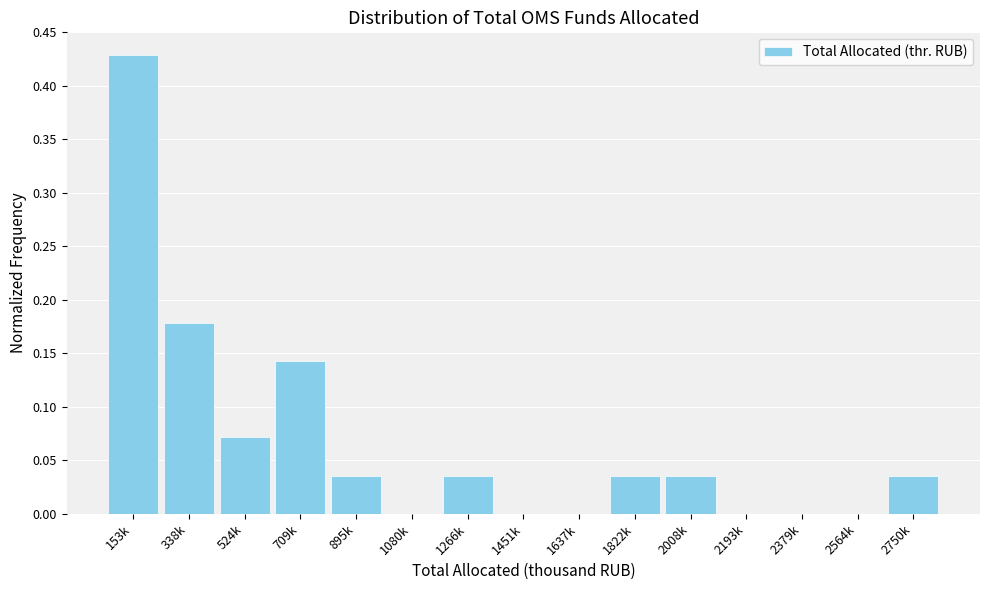

What is the change in value from 153k to 709k?

-0.3